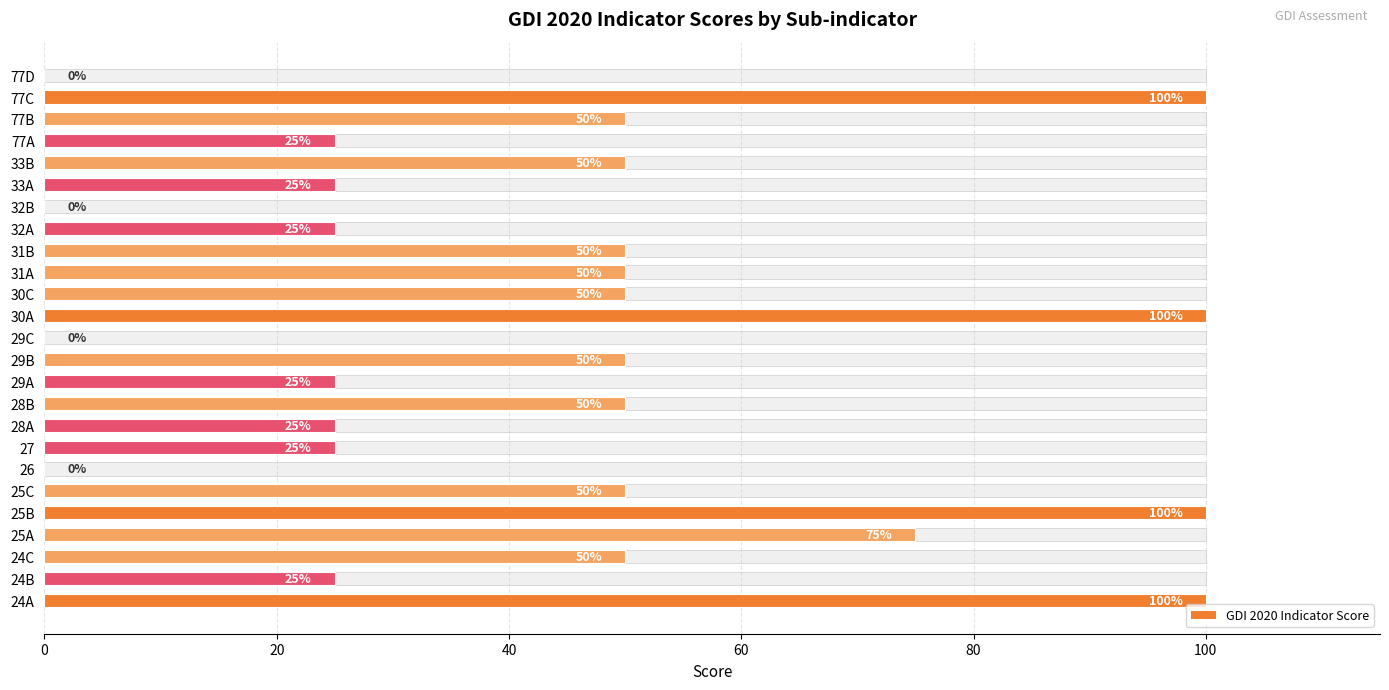

What is the approximate value at 32A, to the nearest 10?

20